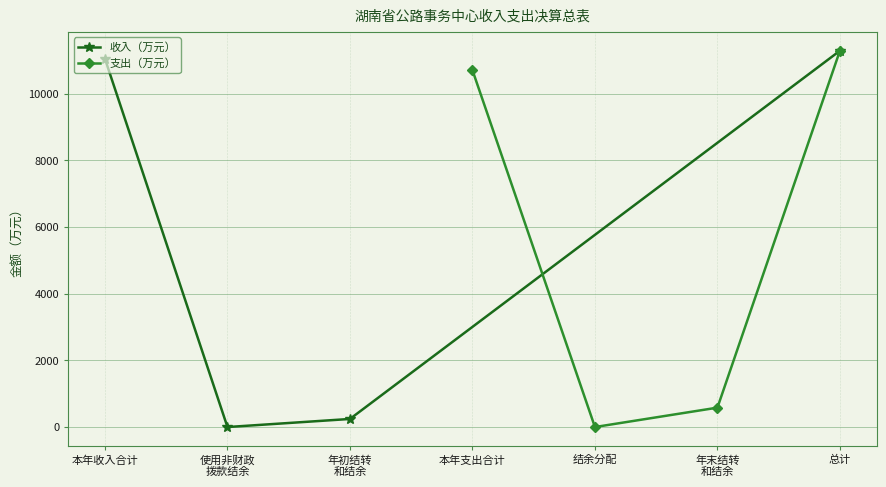

True or false: 支出（万元） and 收入（万元） cross at least once.

False